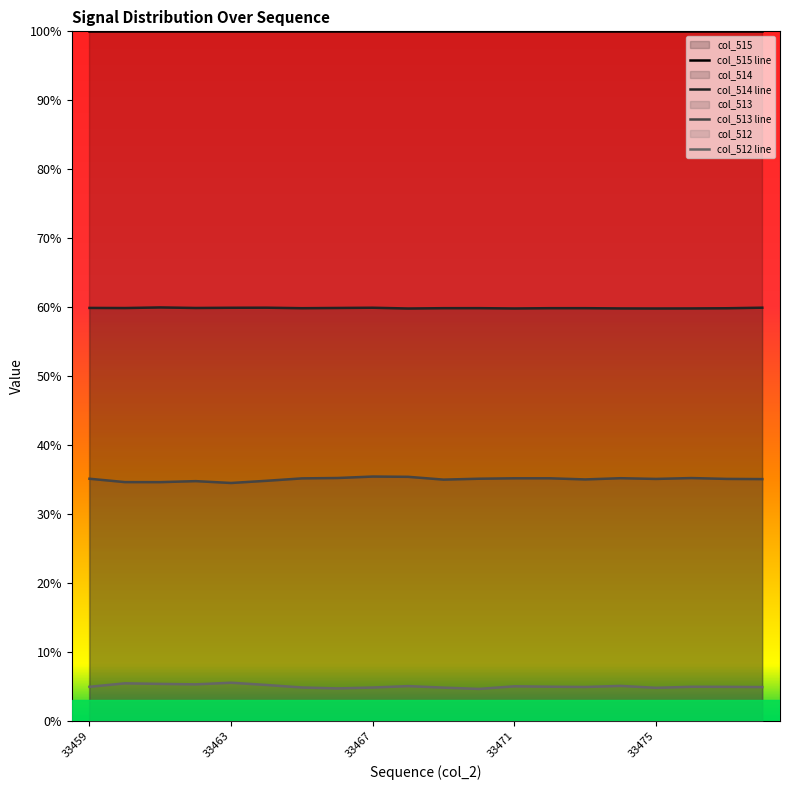

At which category does col_512 reach its first local valley?

33462